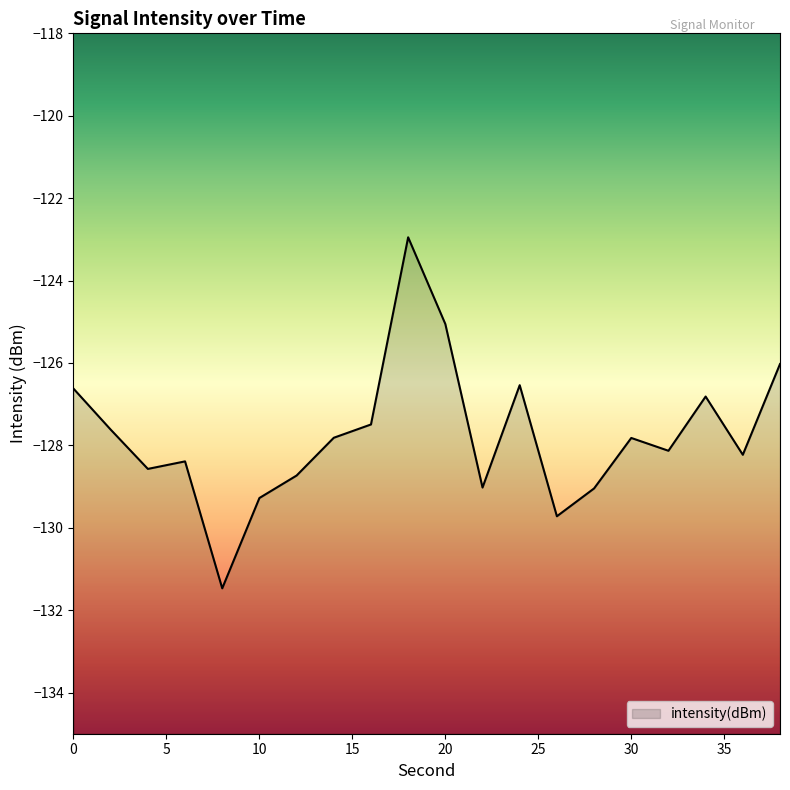

Where is the first local maximum?

6